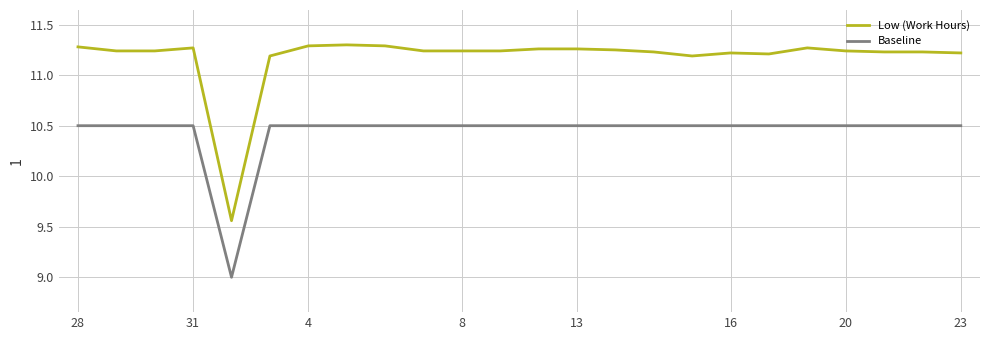

What is the smallest value displayed?

9.0